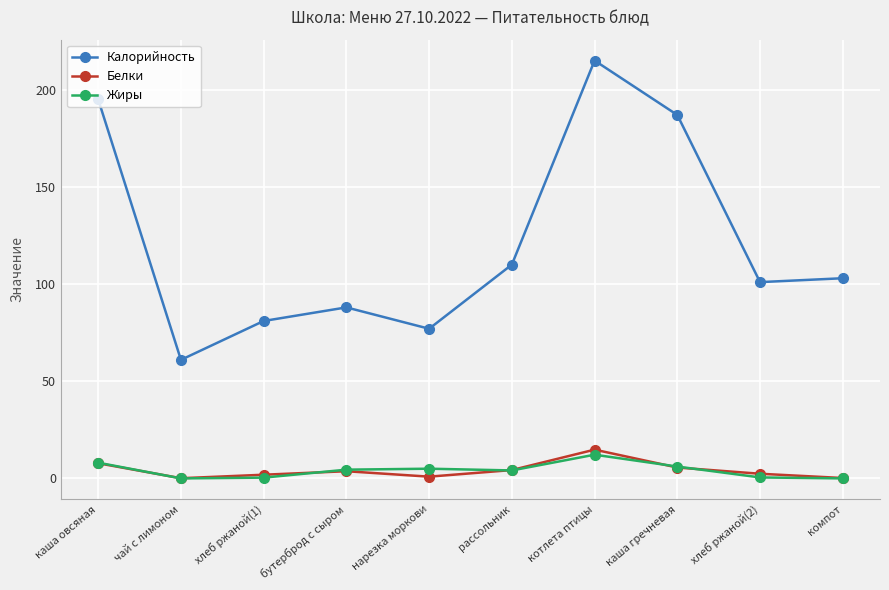

Is it true that Калорийность equals 129.0 at котлета птицы?

False